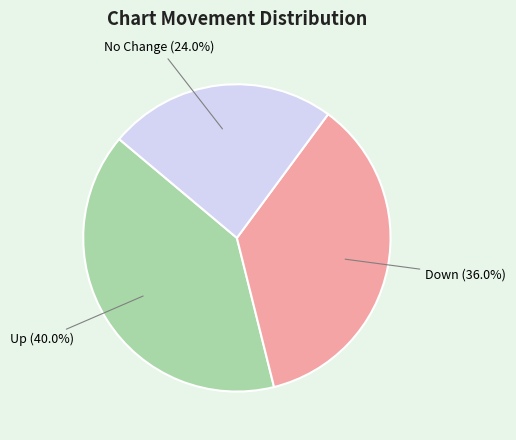

Is there any slice that represents more than half of the pie?

No